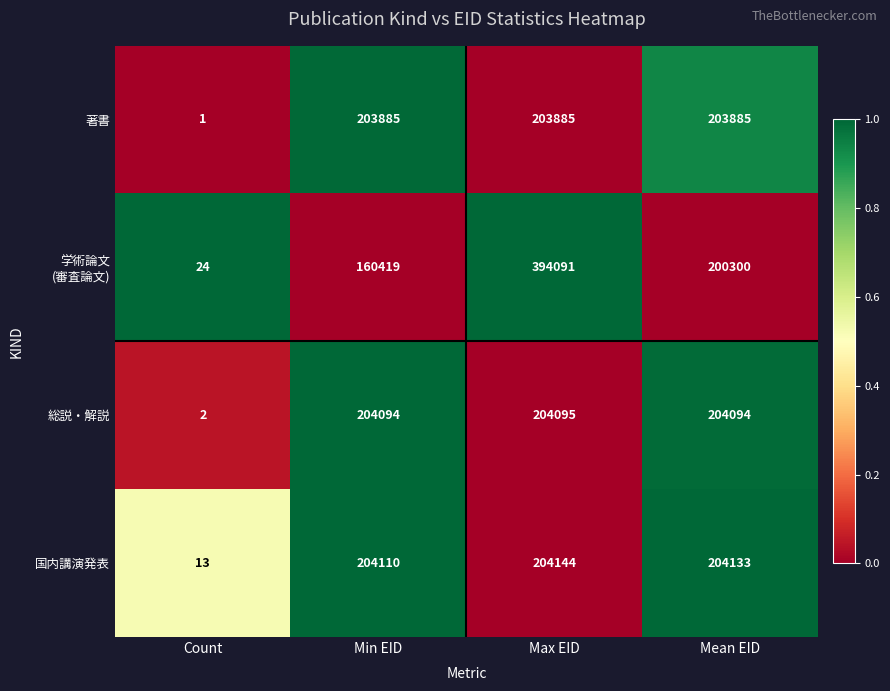

What is the spread (max minus min) of values at Count?

23